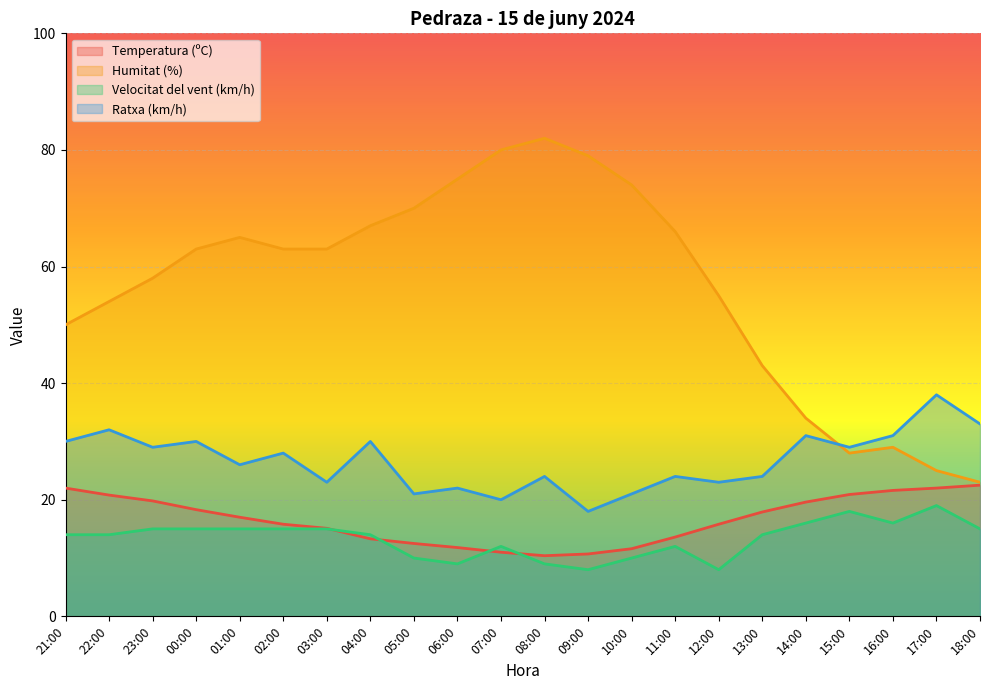

What is the label of the 20th point from the left?

16:00